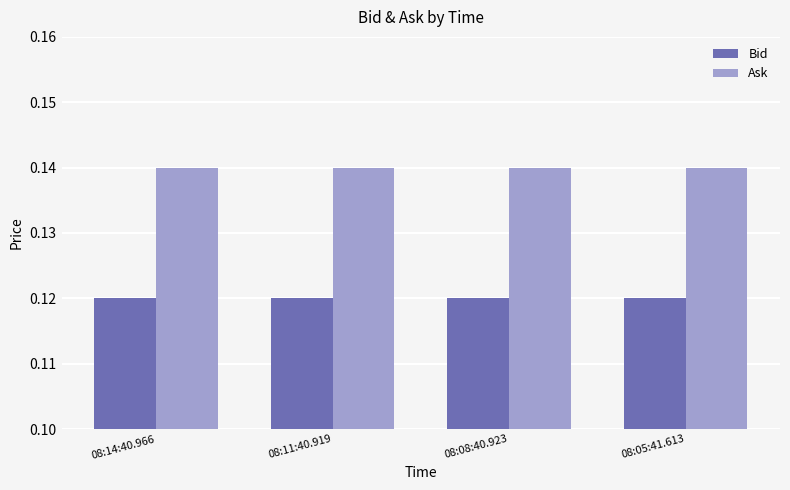

Is it true that Bid equals 0.2 at 08:08:40.923?

False